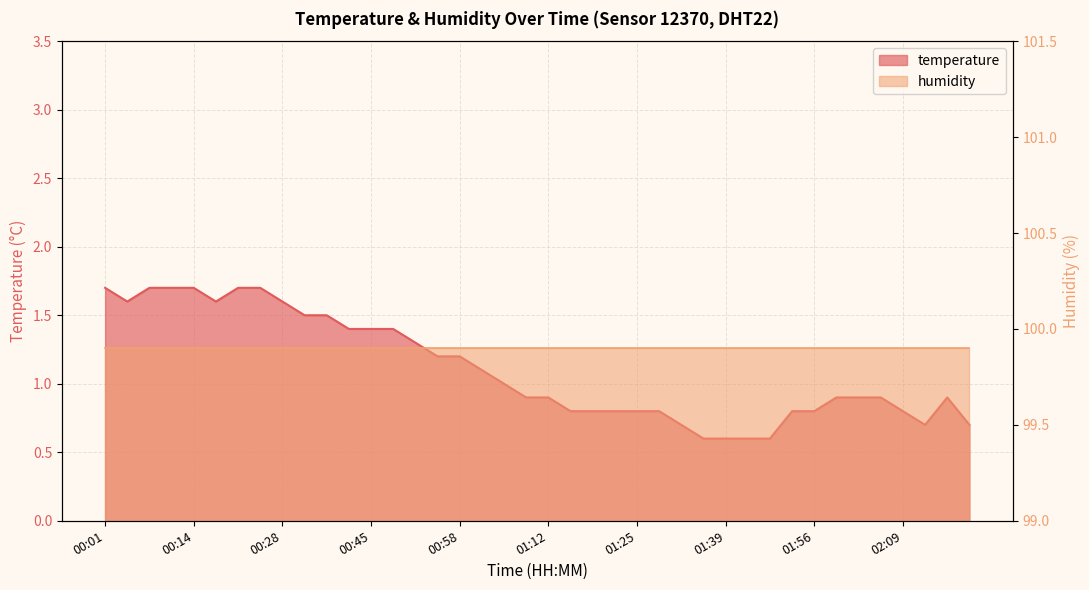

What position from the right is 00:18?

35